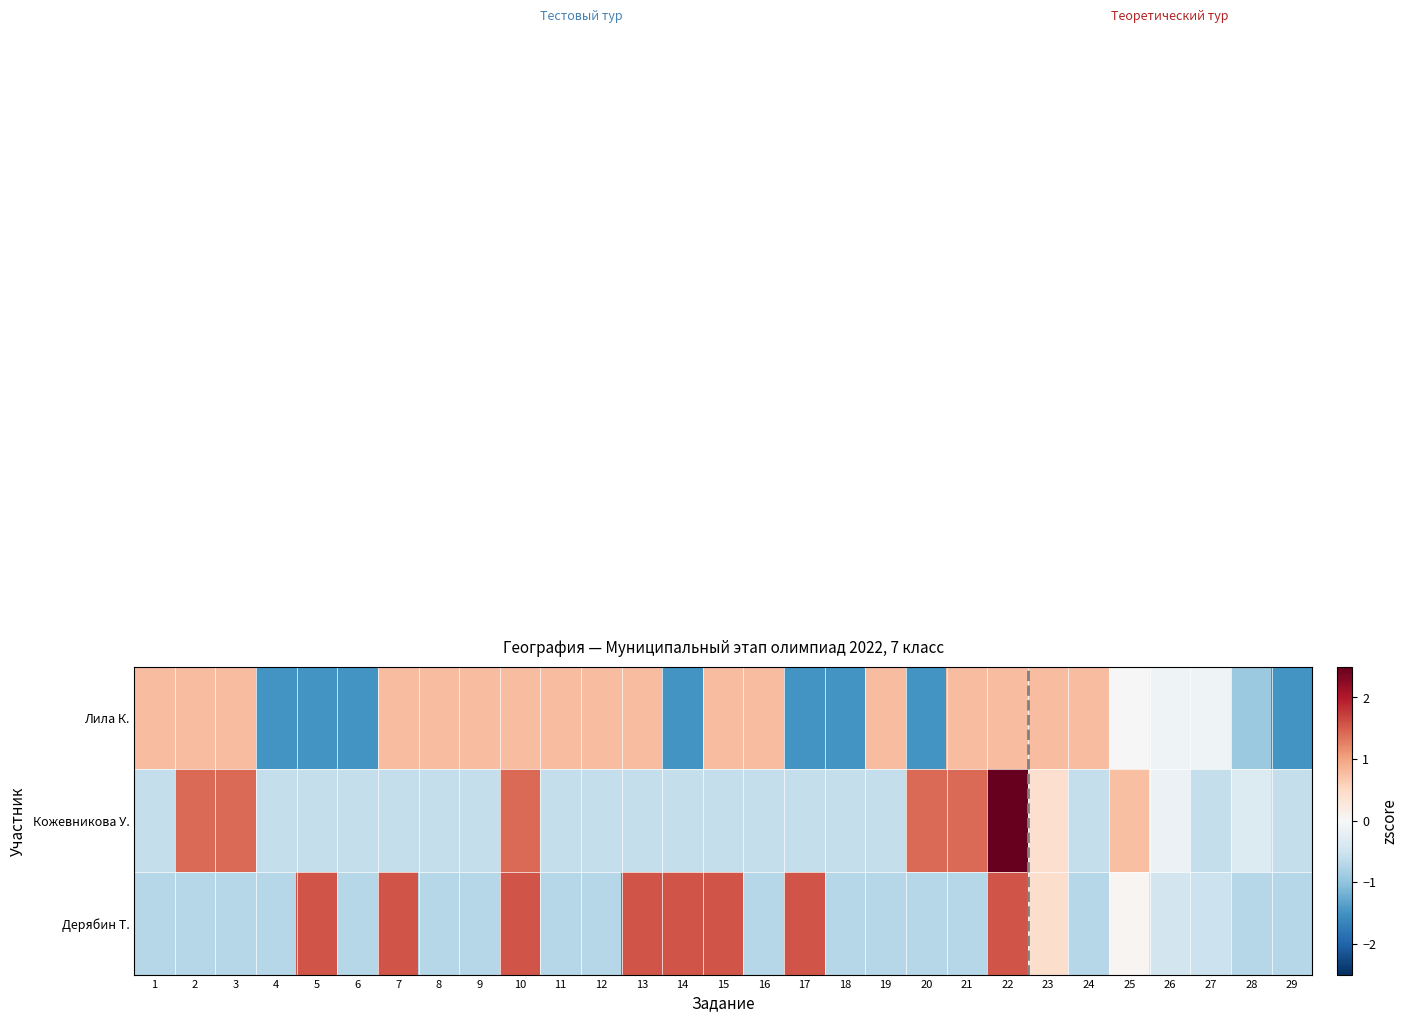

What is the difference between the highest and lowest values at 13?

2.2